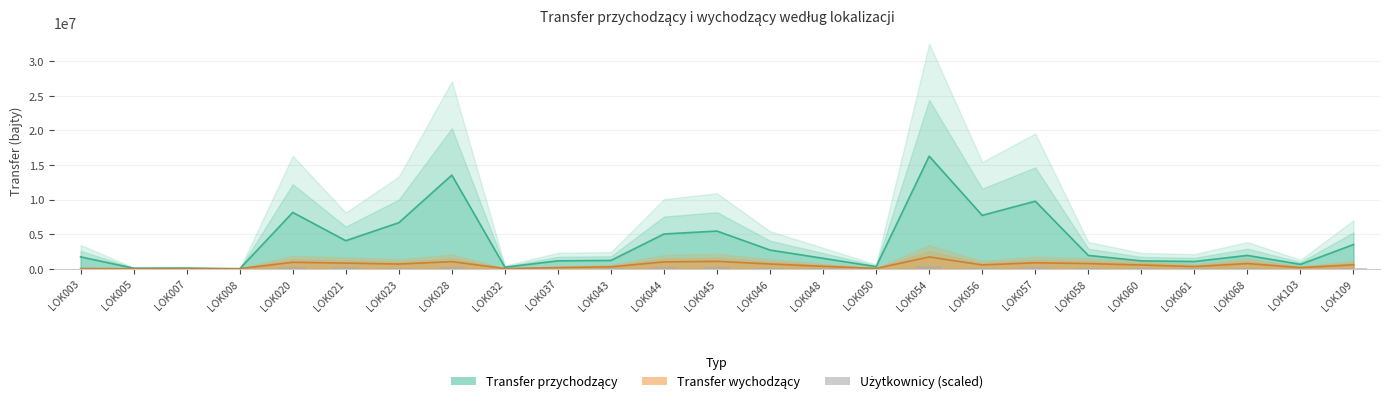

The Transfer przychodzący series shows 450339.3 at LOK050. True or false?

False